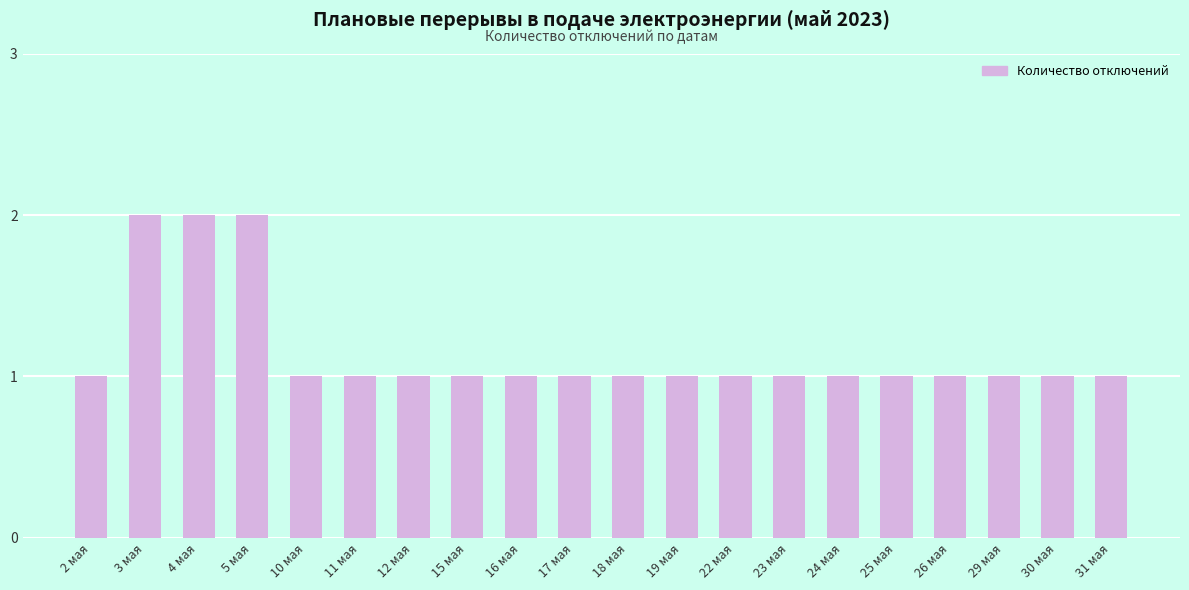

Reading left to right, extract all data points from this chart.

2 мая=1	3 мая=2	4 мая=2	5 мая=2	10 мая=1	11 мая=1	12 мая=1	15 мая=1	16 мая=1	17 мая=1	18 мая=1	19 мая=1	22 мая=1	23 мая=1	24 мая=1	25 мая=1	26 мая=1	29 мая=1	30 мая=1	31 мая=1